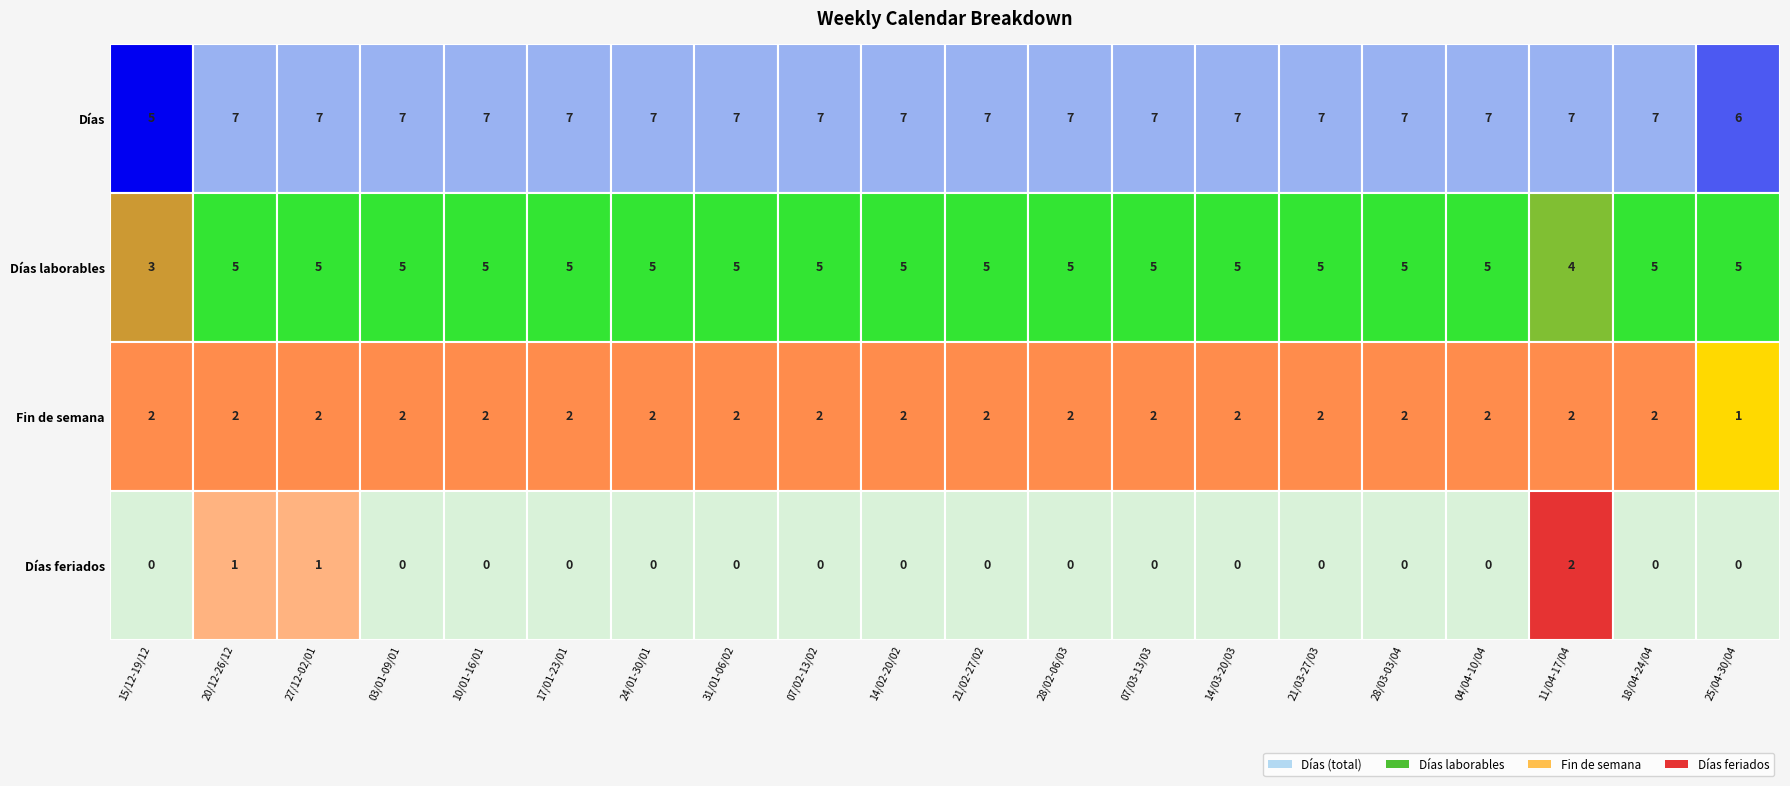

How many data points in Días are less than 7?

2